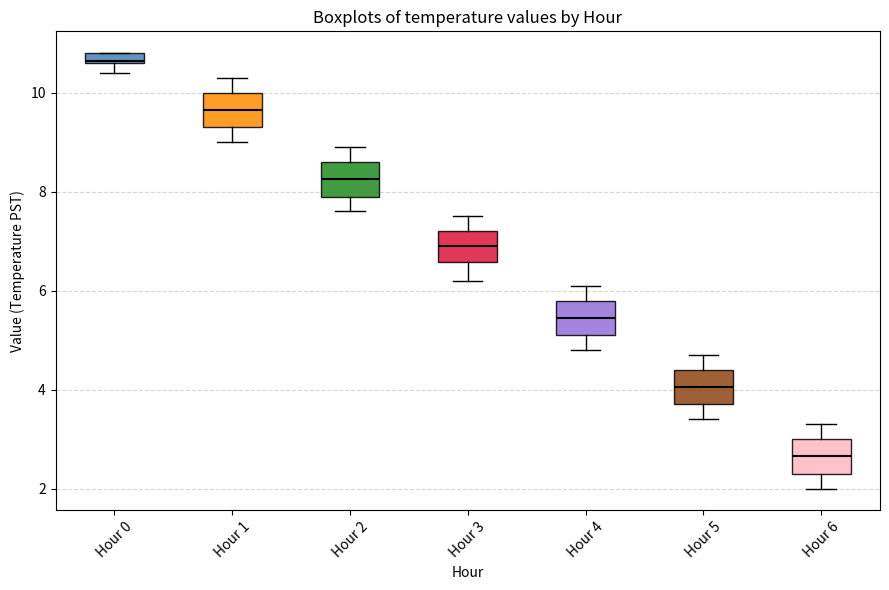

Which box has the highest median line?

Hour 0